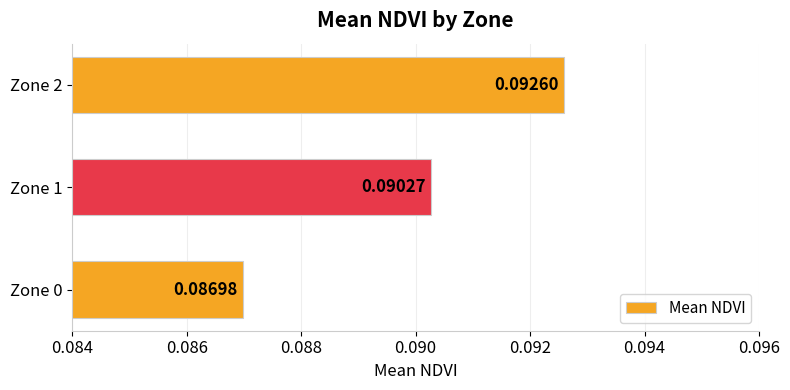

What is the sum of all values?

0.3